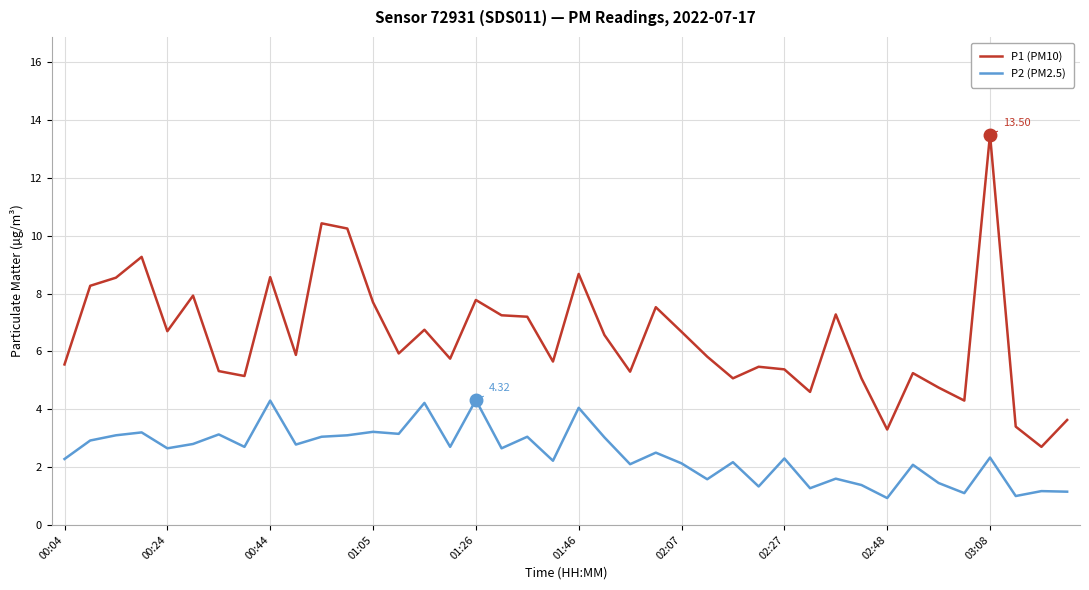

Which series has the largest total across all categories?

P1 (PM10)